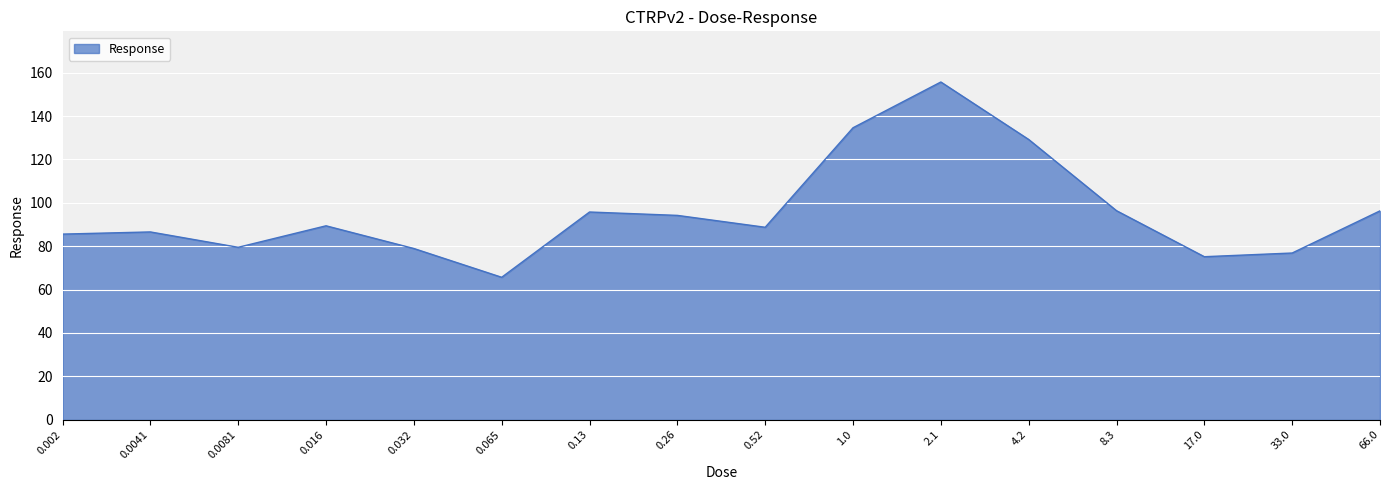

What is the difference between the maximum and minimum values?

90.0